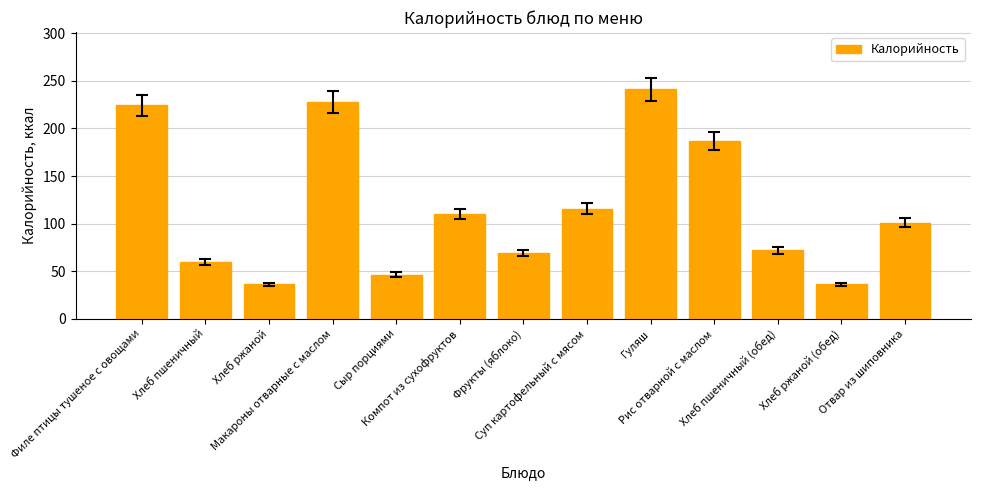

Where does the data first go above 101?

Филе птицы тушеное с овощами